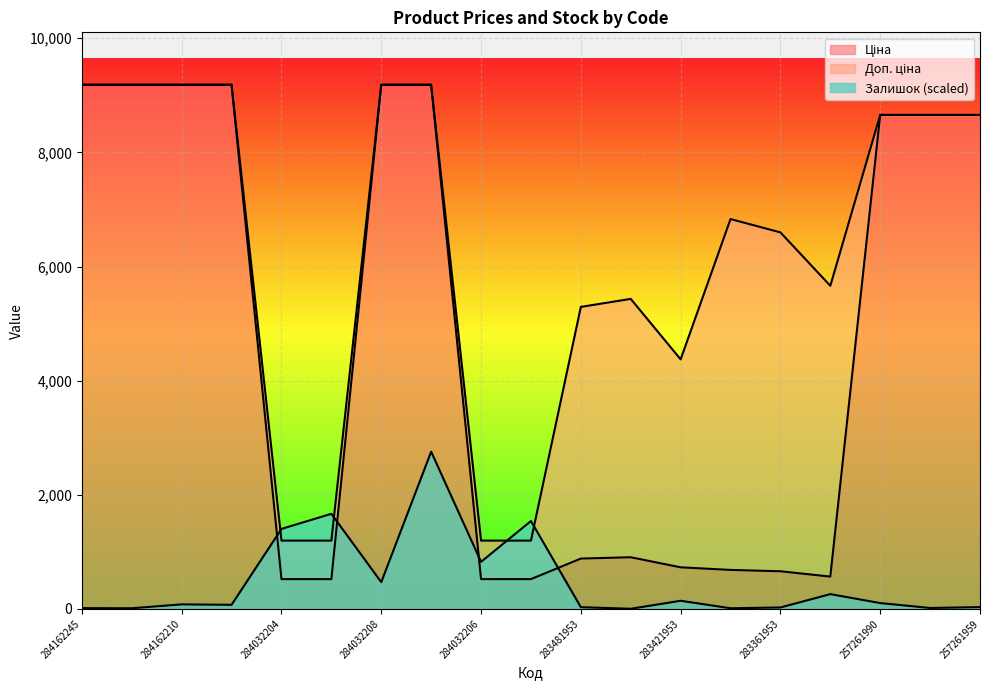

Reading left to right, list all the values displayed in this chart.

Ціна: 9185.1	9185.1	9185.1	9185.1	522.2	522.2	9185.1	9185.1	522.2	522.2	882.1	905.5	728.8	683.2	659.8	566.2	8656.2	8656.2	8656.2
Доп. ціна: 9185.1	9185.1	9185.1	9185.1	1197.0	1197.0	9185.1	9185.1	1197.0	1197.0	5292.4	5432.8	4372.9	6831.9	6597.9	5662.1	8656.2	8656.2	8656.2
Залишок: 13.9	11.4	79.6	72.0	1402.4	1666.5	468.7	2755.5	825.0	1540.1	30.3	2.5	142.8	11.4	25.3	259.0	102.3	16.4	31.6